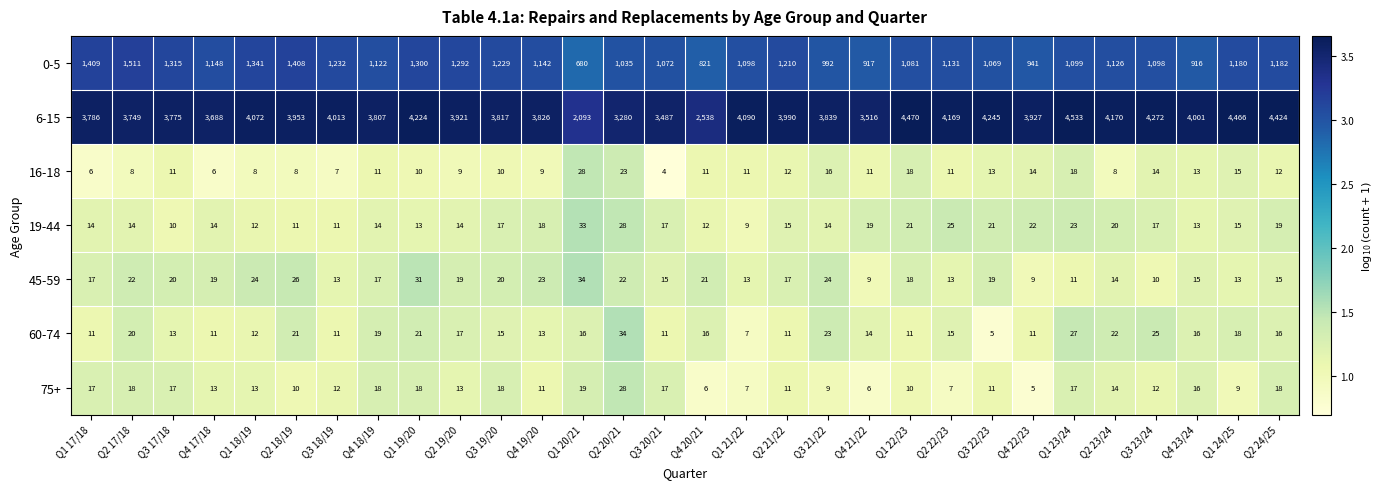

What is the difference between the 6-15 values at Q1 20/21 and Q4 21/22?

1423